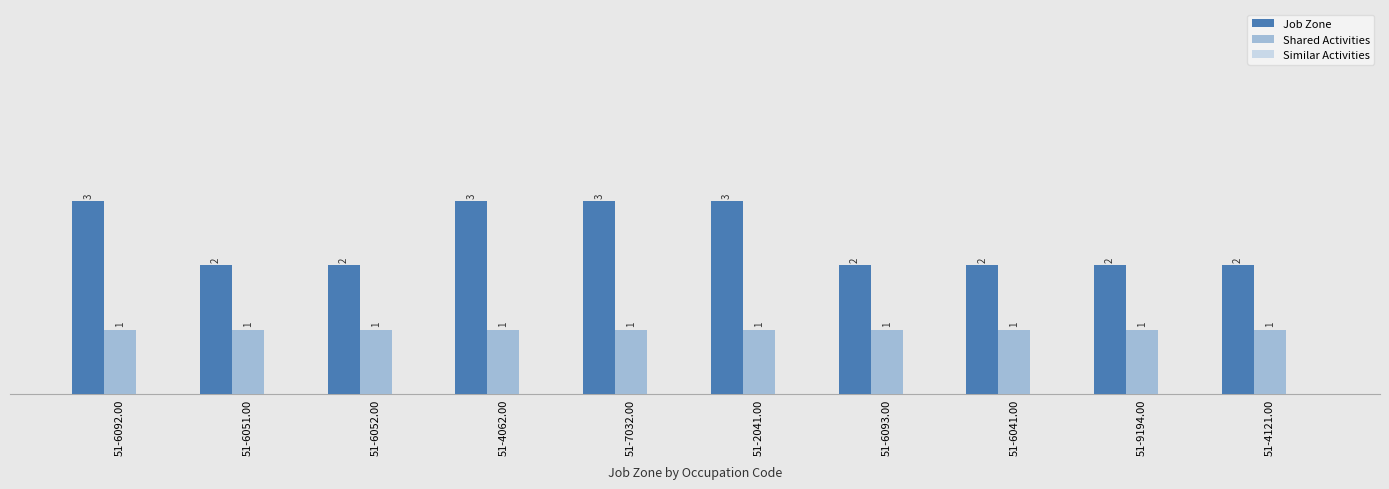

What is the difference between the highest and lowest values at 51-2041.00?

2